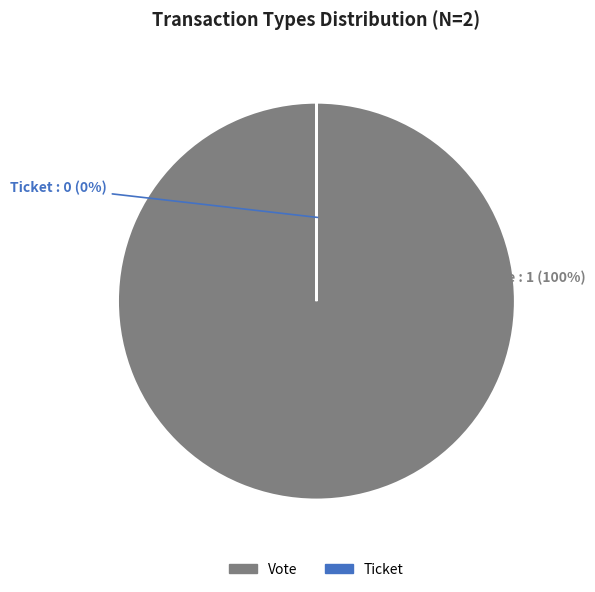

Which category accounts for the majority?

Vote